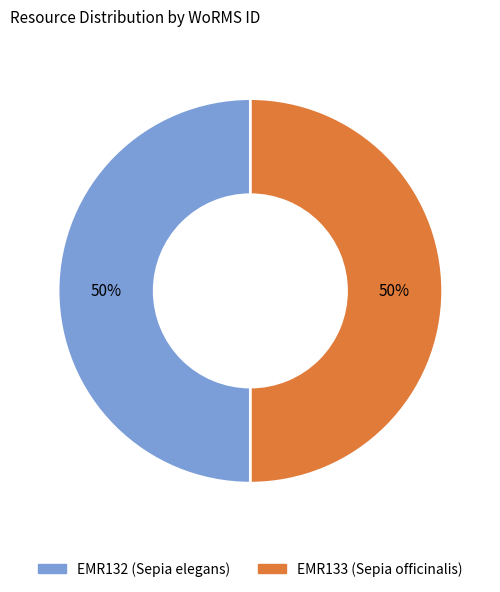

Combined, do EMR133 and EMR132 account for over 50%?

Yes